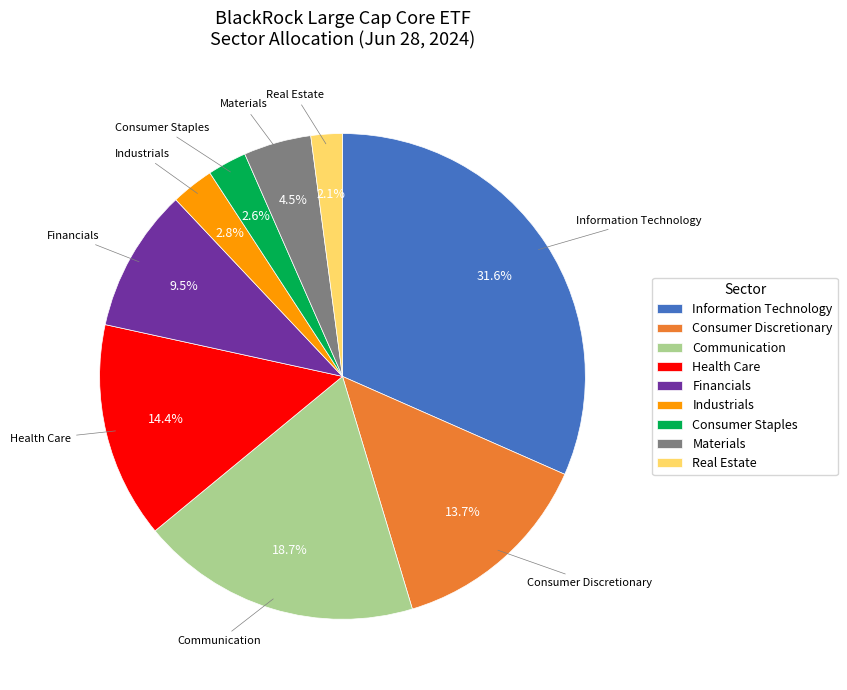

What percentage is NOT represented by Financials?

90.5%